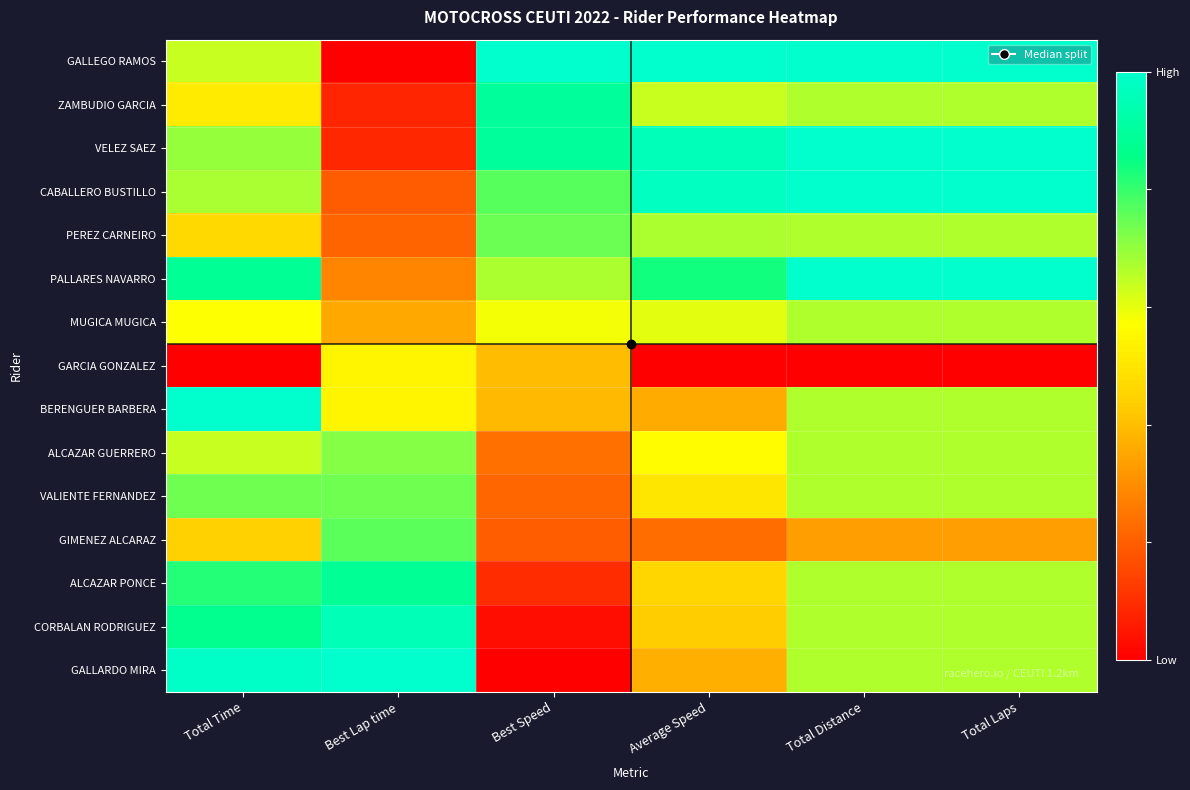

Reading left to right, list all the values displayed in this chart.

GALLEGO RAMOS: Total Time=0.6	Best Lap time=0.0	Best Speed=1.0	Average Speed=1.0	Total Distance=1.0	Total Laps=1.0
ZAMBUDIO GARCIA: Total Time=0.5	Best Lap time=0.1	Best Speed=0.9	Average Speed=0.6	Total Distance=0.7	Total Laps=0.7
VELEZ SAEZ: Total Time=0.7	Best Lap time=0.1	Best Speed=0.9	Average Speed=1.0	Total Distance=1.0	Total Laps=1.0
CABALLERO BUSTILLO: Total Time=0.7	Best Lap time=0.2	Best Speed=0.8	Average Speed=1.0	Total Distance=1.0	Total Laps=1.0
PEREZ CARNEIRO: Total Time=0.5	Best Lap time=0.2	Best Speed=0.7	Average Speed=0.7	Total Distance=0.7	Total Laps=0.7
PALLARES NAVARRO: Total Time=0.9	Best Lap time=0.3	Best Speed=0.7	Average Speed=0.8	Total Distance=1.0	Total Laps=1.0
MUGICA MUGICA: Total Time=0.6	Best Lap time=0.4	Best Speed=0.6	Average Speed=0.6	Total Distance=0.7	Total Laps=0.7
GARCIA GONZALEZ: Total Time=0.0	Best Lap time=0.5	Best Speed=0.4	Average Speed=0.0	Total Distance=0.0	Total Laps=0.0
BERENGUER BARBERA: Total Time=1.0	Best Lap time=0.5	Best Speed=0.4	Average Speed=0.4	Total Distance=0.7	Total Laps=0.7
ALCAZAR GUERRERO: Total Time=0.6	Best Lap time=0.7	Best Speed=0.2	Average Speed=0.6	Total Distance=0.7	Total Laps=0.7
VALIENTE FERNANDEZ: Total Time=0.7	Best Lap time=0.7	Best Speed=0.2	Average Speed=0.5	Total Distance=0.7	Total Laps=0.7
GIMENEZ ALCARAZ: Total Time=0.4	Best Lap time=0.8	Best Speed=0.2	Average Speed=0.2	Total Distance=0.3	Total Laps=0.3
ALCAZAR PONCE: Total Time=0.8	Best Lap time=0.9	Best Speed=0.1	Average Speed=0.5	Total Distance=0.7	Total Laps=0.7
CORBALAN RODRIGUEZ: Total Time=0.9	Best Lap time=1.0	Best Speed=0.0	Average Speed=0.4	Total Distance=0.7	Total Laps=0.7
GALLARDO MIRA: Total Time=1.0	Best Lap time=1.0	Best Speed=0.0	Average Speed=0.4	Total Distance=0.7	Total Laps=0.7